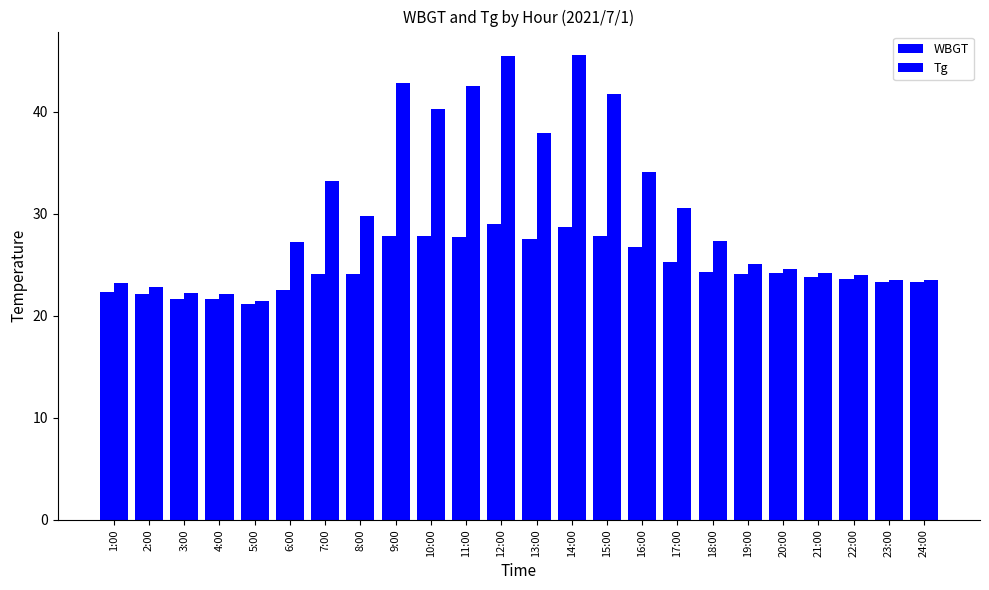

Are the bars grouped side by side (vs. stacked)?

Yes